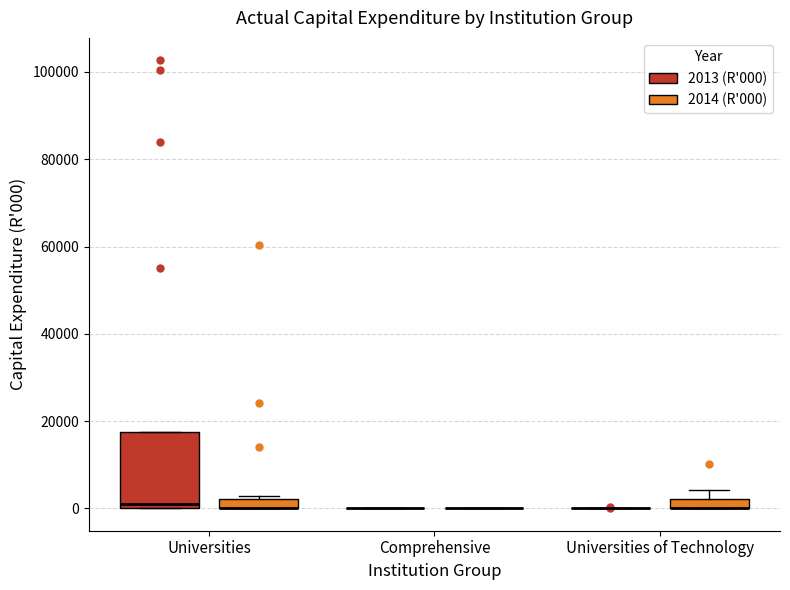

Which box is the tallest, from its lower edge to its upper edge?

Universities (2013 (R'000))